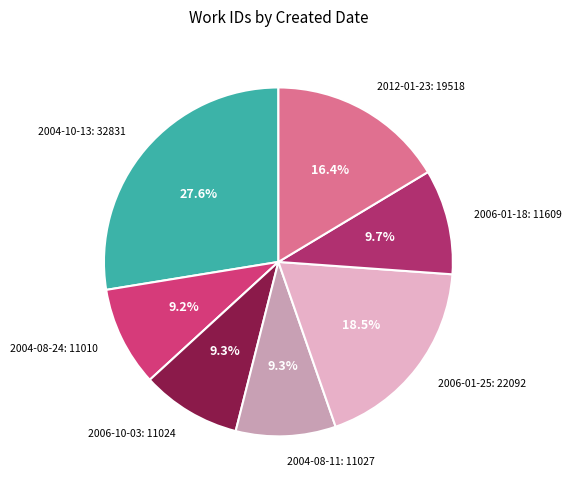

Is there any slice that represents more than half of the pie?

No